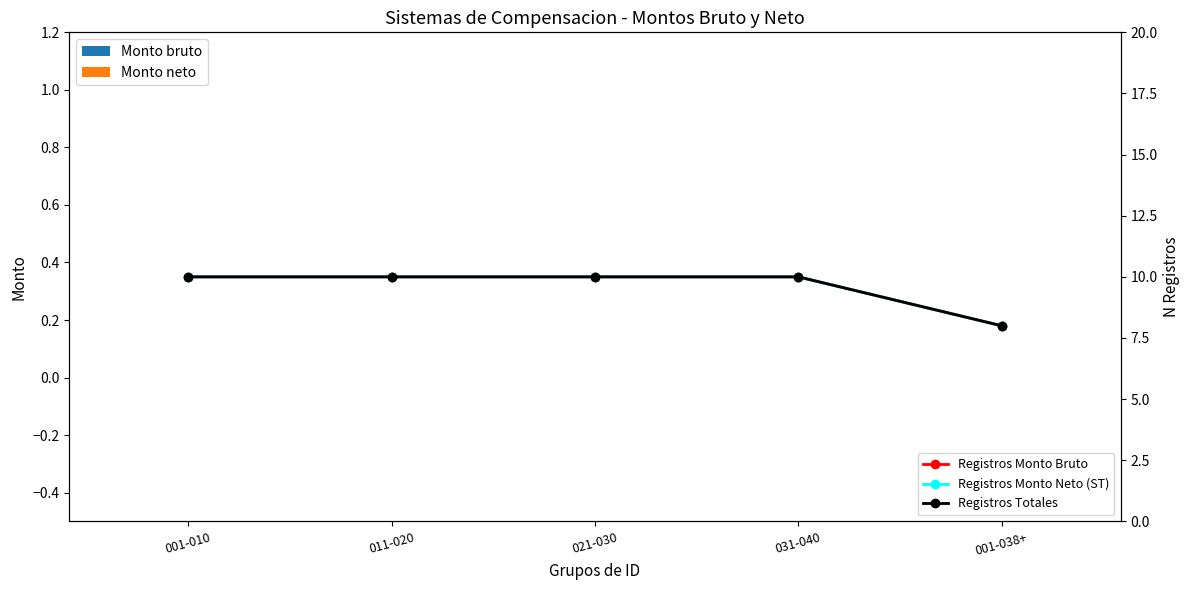

What is the label of the 5th bar from the left?

001-038+